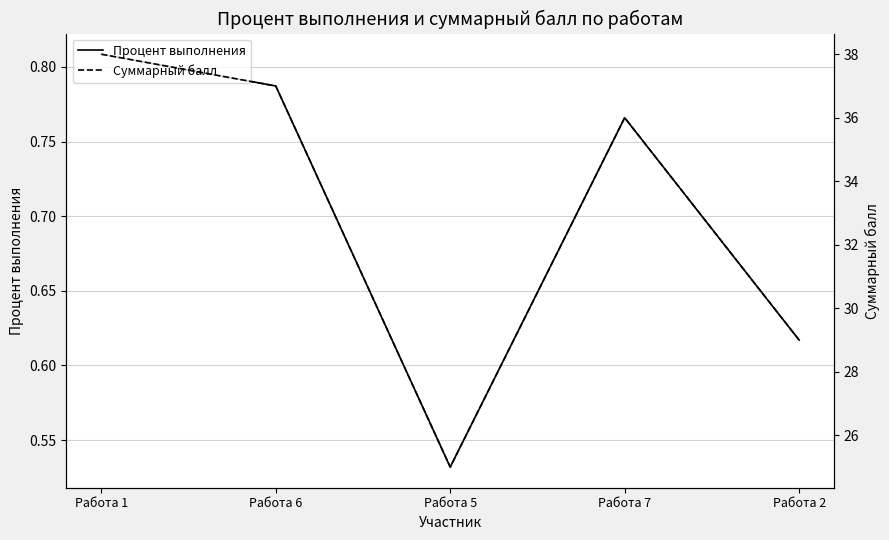

Reading right to left, list all the values displayed in this chart.

Процент выполнения: Работа 2=0.6	Работа 7=0.8	Работа 5=0.5	Работа 6=0.8	Работа 1=0.8
Суммарный балл: Работа 2=29.0	Работа 7=36.0	Работа 5=25.0	Работа 6=37.0	Работа 1=38.0